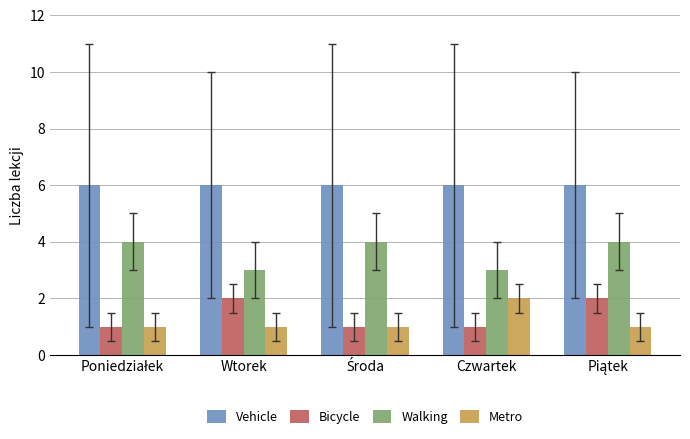

What is the greatest value displayed?

6